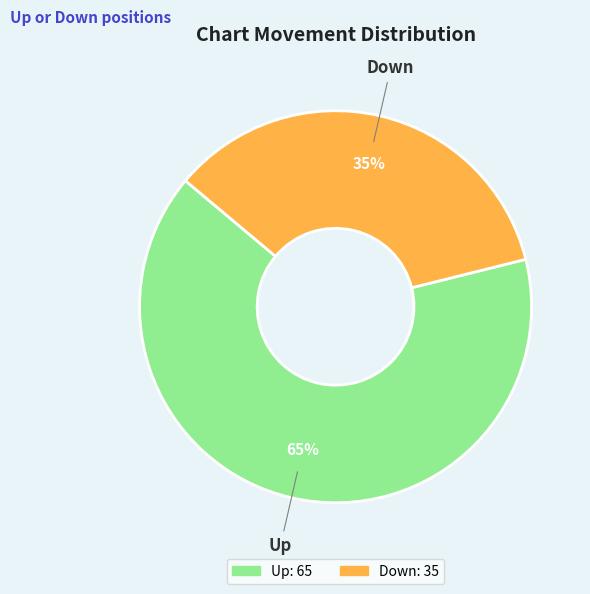

To the nearest percent, what portion does Down represent?

35%